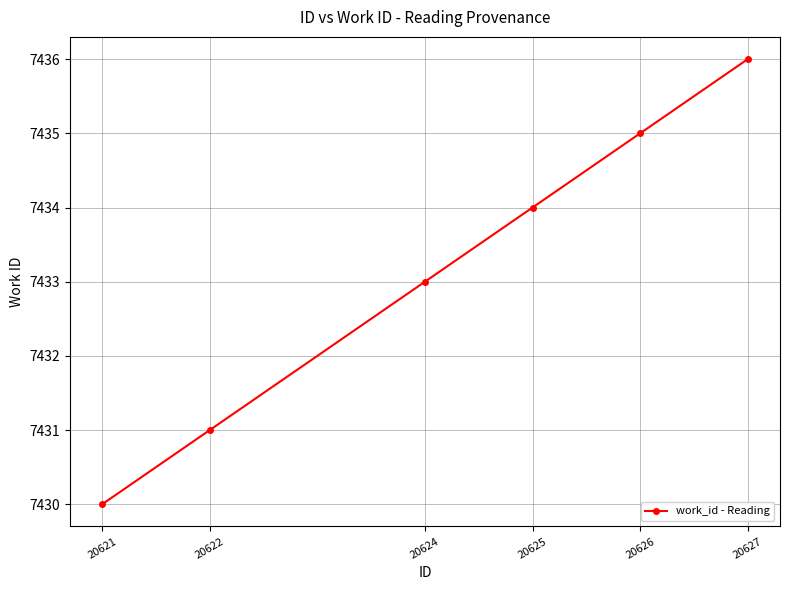

True or false: there are more than 1 points higher than both neighbors.

False